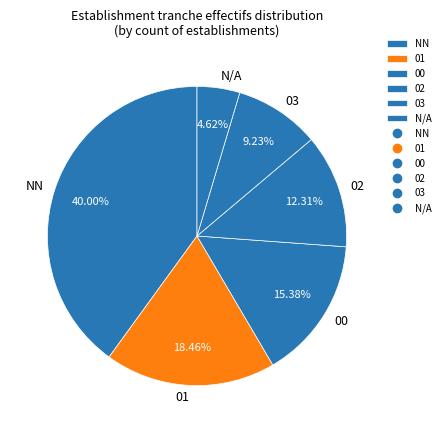

Do NN and 03 together represent more than half of the pie?

No